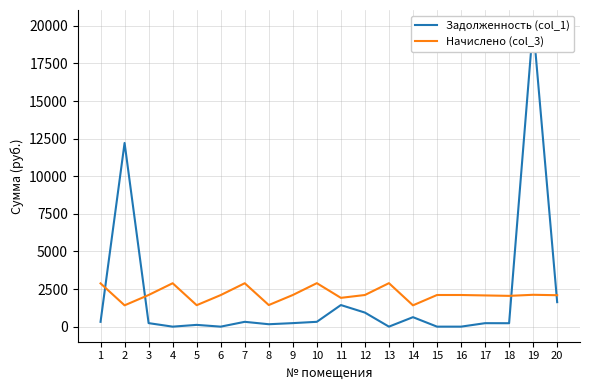

Which series changed the most between 2 and 4?

Задолженность (col_1)